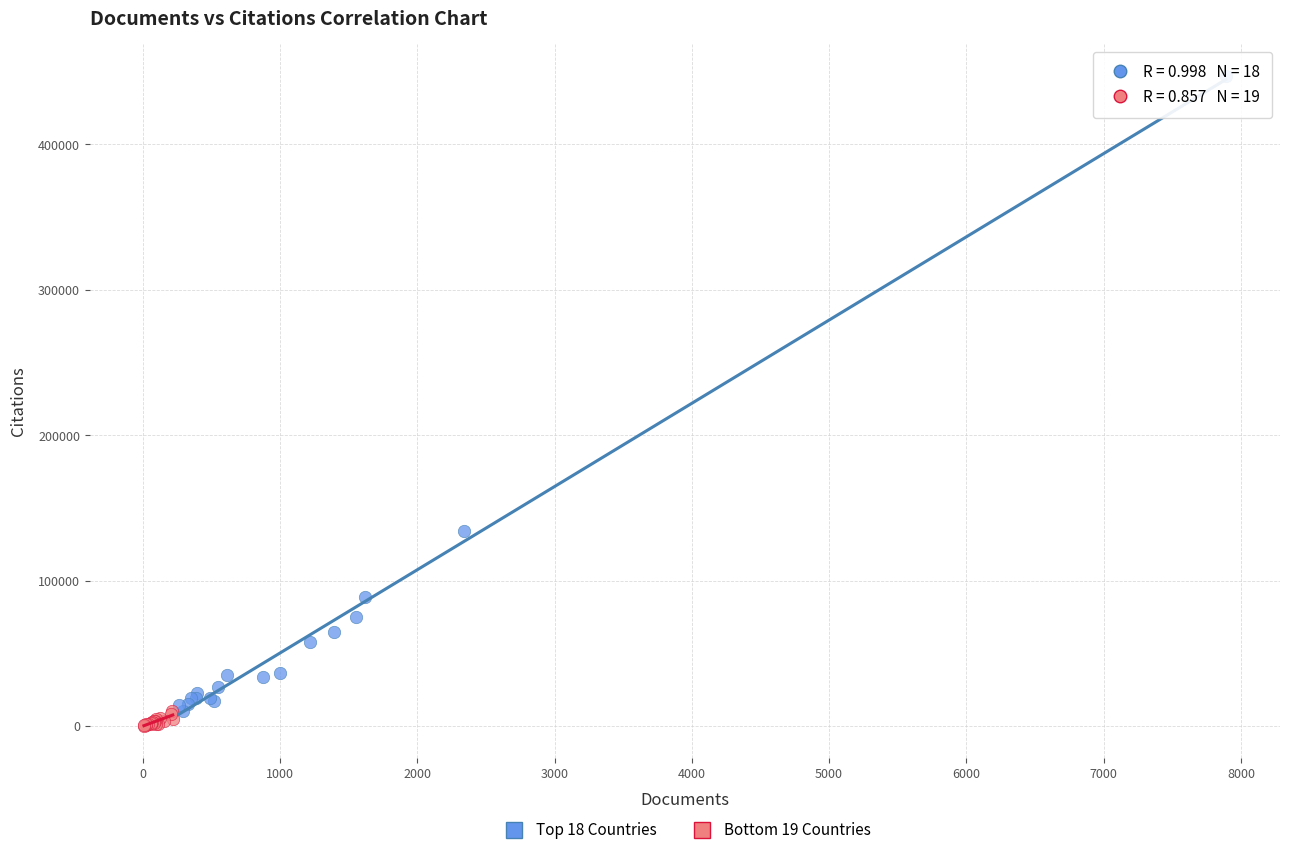

Which series contains the highest Y value?

Top 18 Countries